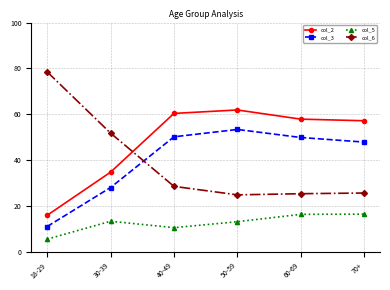

What is the label of the 5th point from the left?

60-69